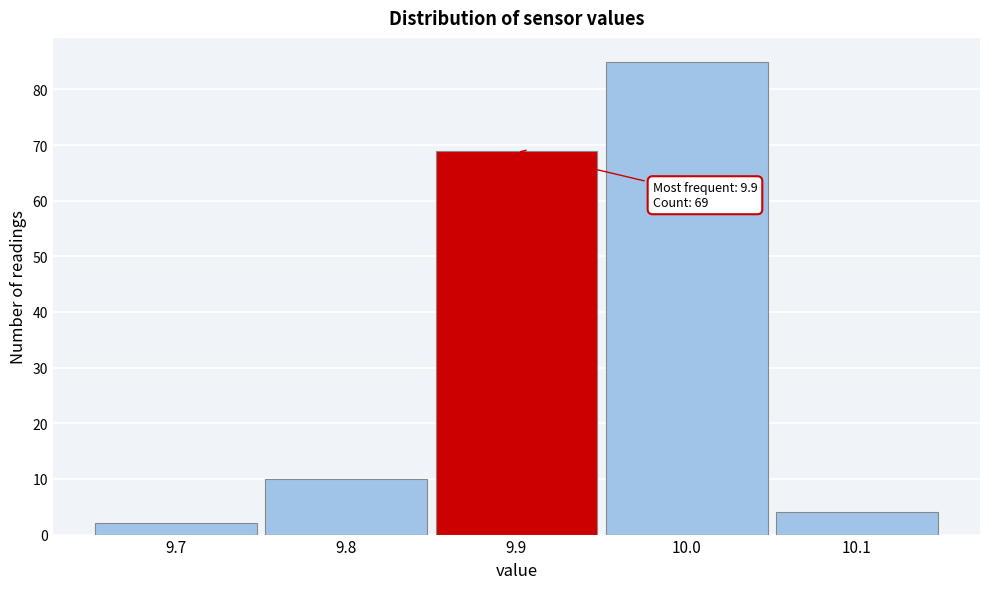

Over which range of the x-axis is the bar tallest?

9.95 to 10.05